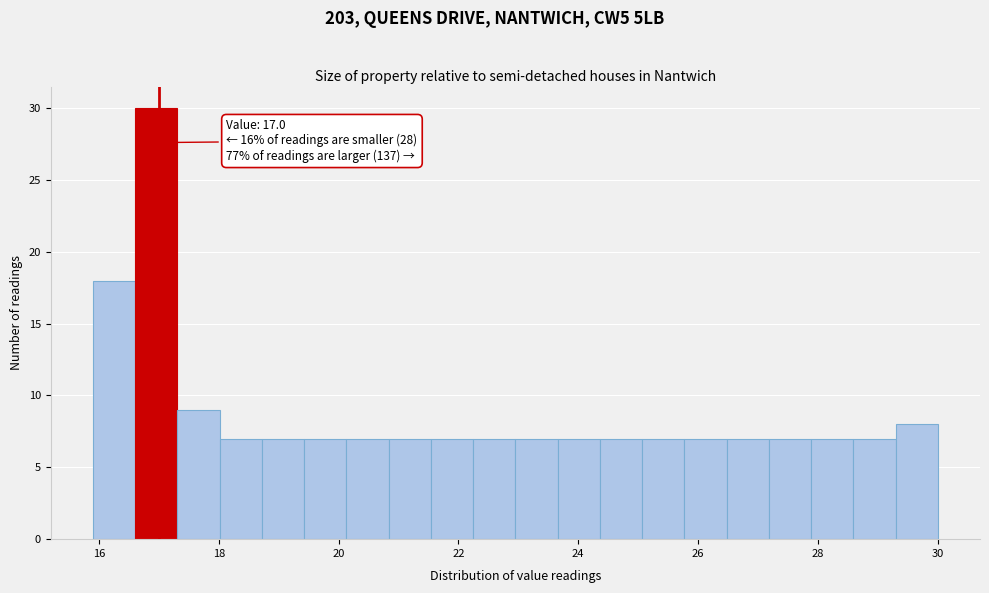

Around what value on the x-axis is the tallest bar? Give the approximate position of its centre, as read against the axis.

17.0